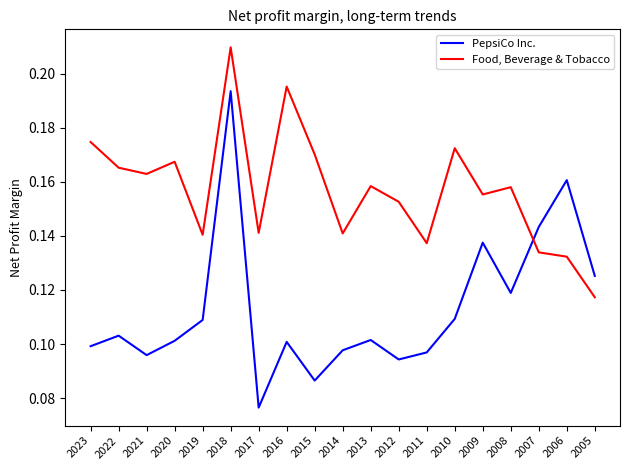

Which series has the largest range (max minus min)?

PepsiCo Inc.